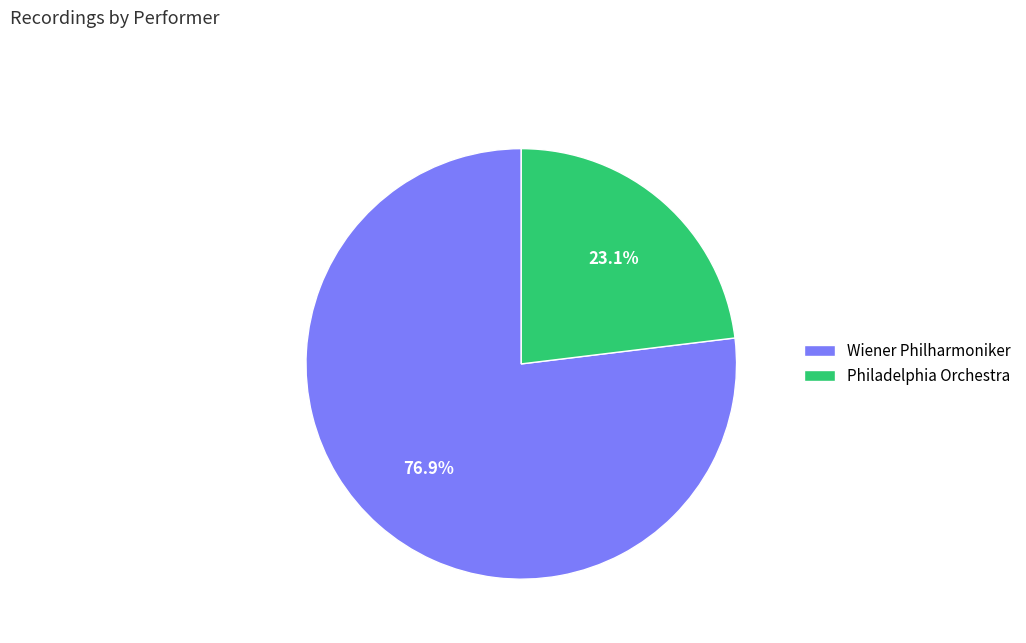

To the nearest percent, what is the difference between the largest and smallest slice percentages?

54%